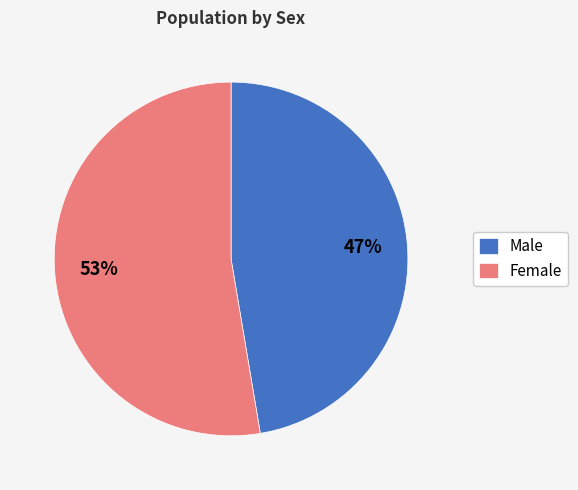

Does any single category account for the majority?

Yes